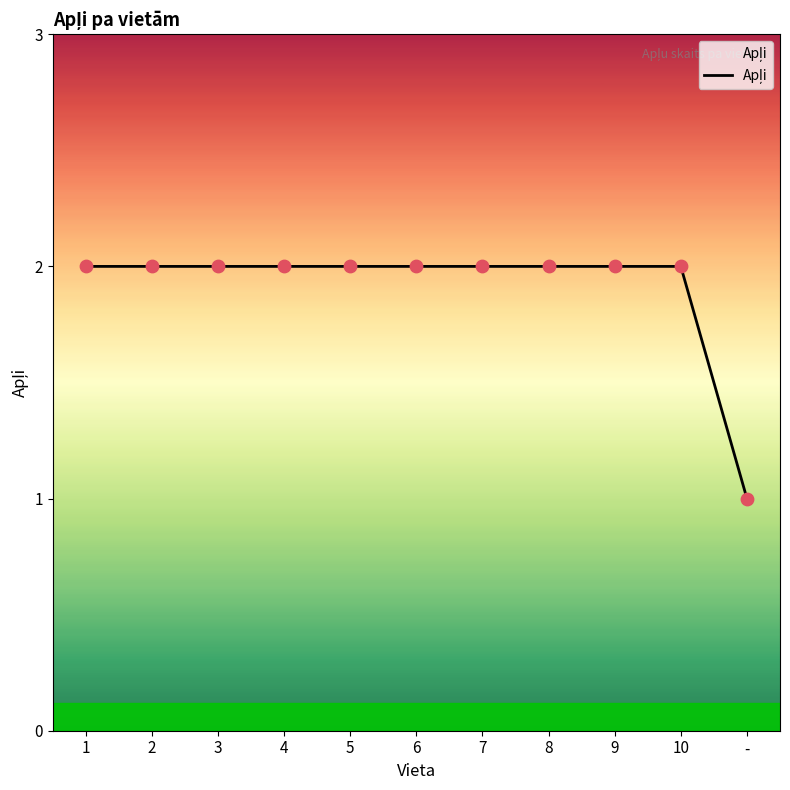

Approximately how many times larger is the value at 10 compared to 2?

1.0